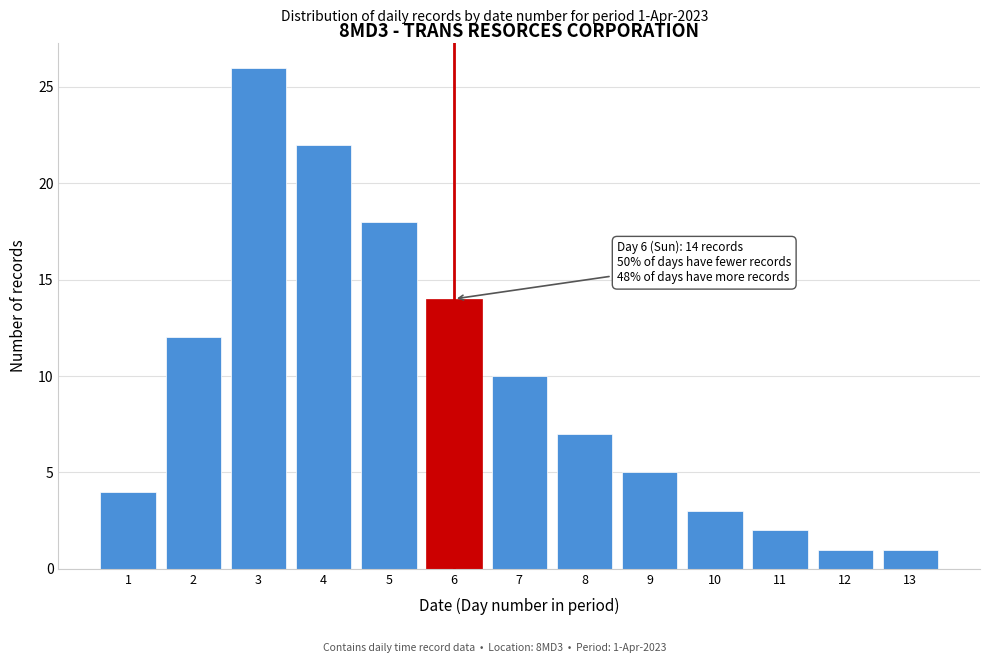

Reading left to right, list all the values displayed in this chart.

4	12	26	22	18	14	10	7	5	3	2	1	1